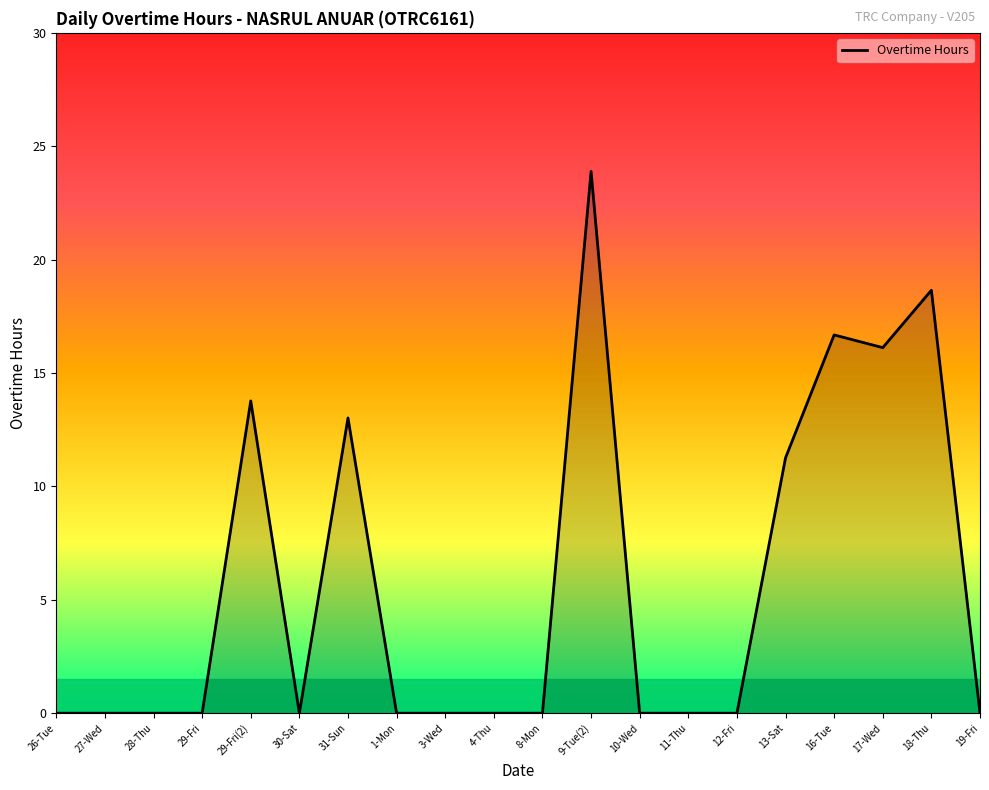

How many lines are shown in the chart?

1